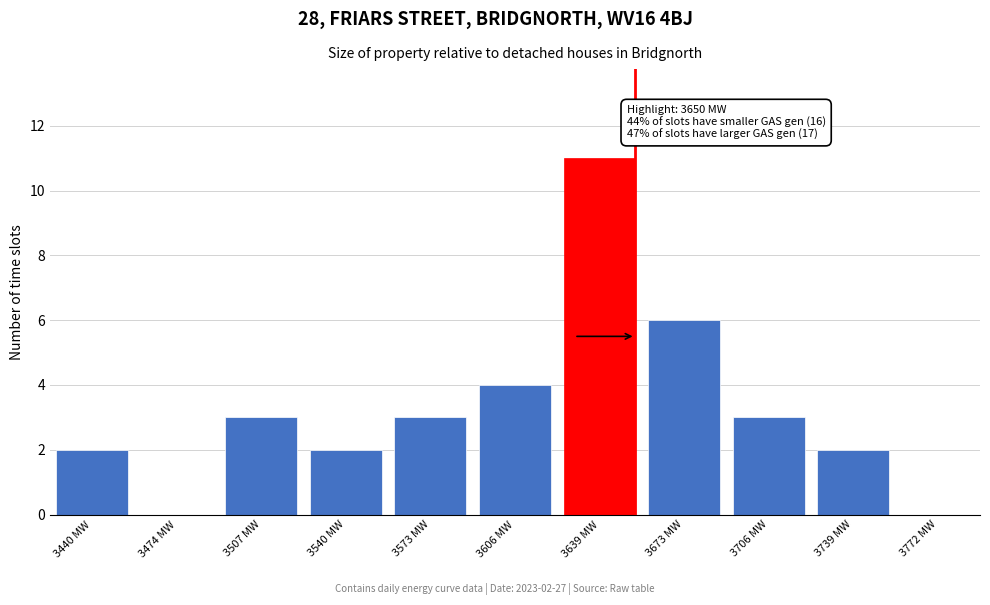

Reading right to left, extract all data points from this chart.

3739 MW=2	3706 MW=3	3673 MW=6	3639 MW=11	3606 MW=4	3573 MW=3	3540 MW=2	3507 MW=3	3474 MW=0	3440 MW=2